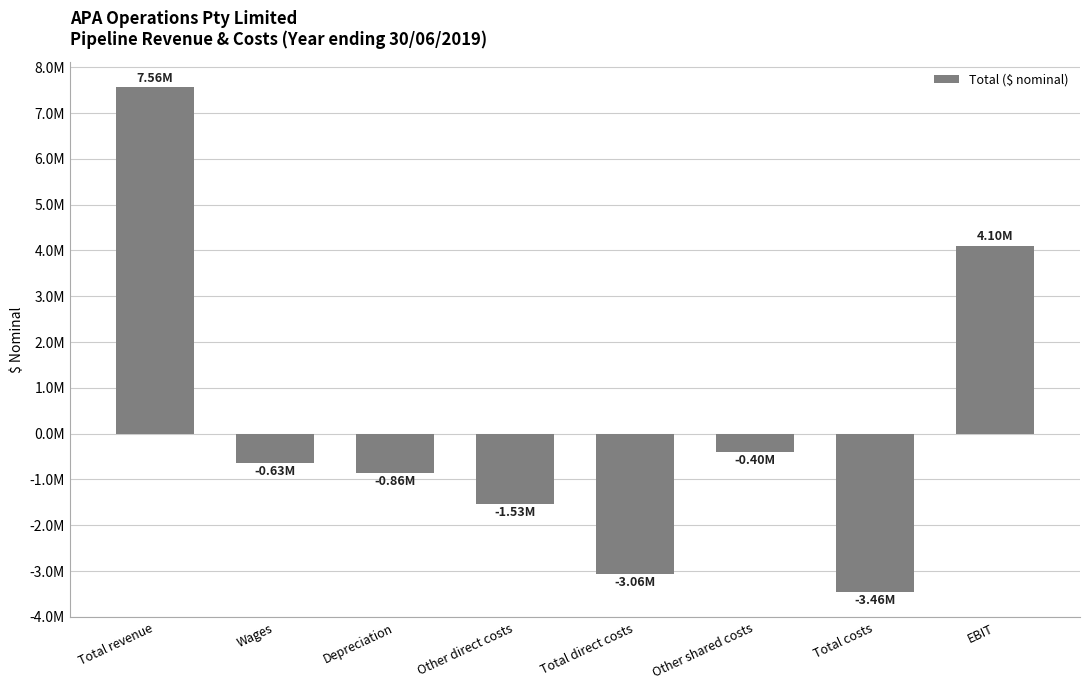

What position from the left is Other shared costs?

6